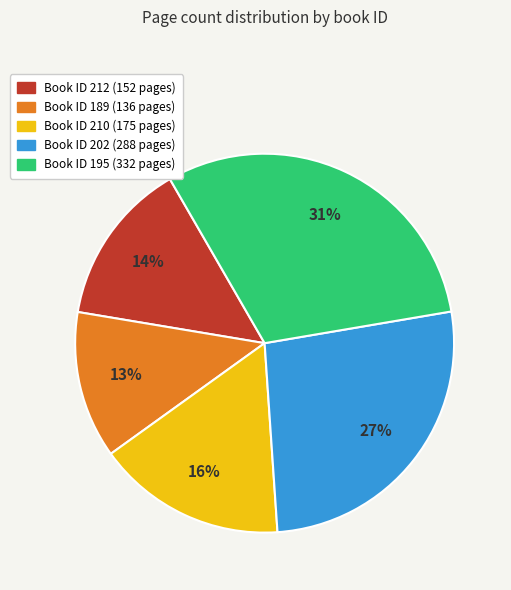

To the nearest percent, what is the average slice percentage?

20%